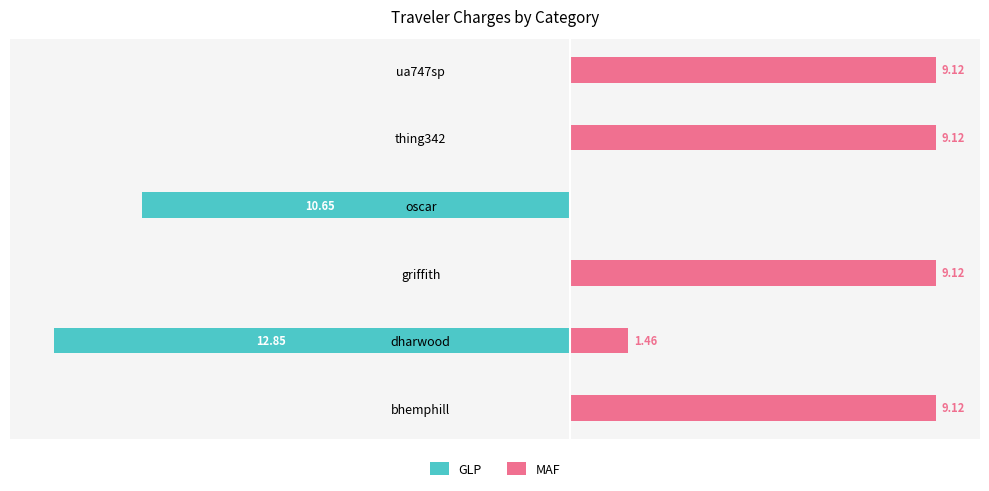

What is the spread (max minus min) of values at ua747sp?

9.1